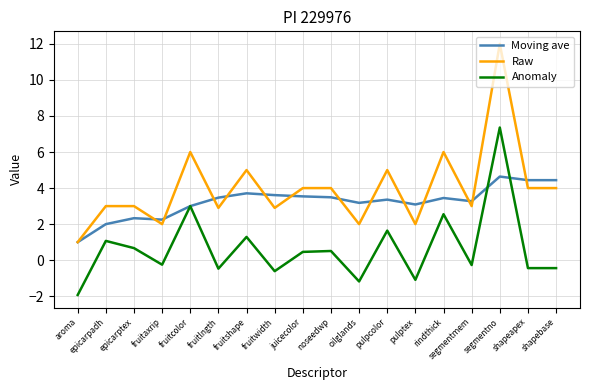

At which category does the chart reach its minimum across all series?

aroma